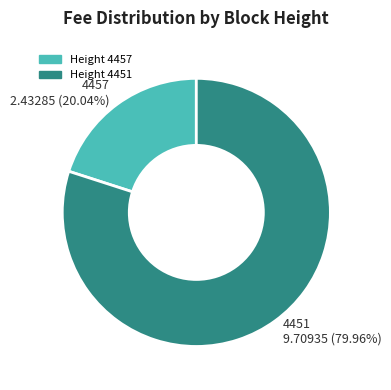

How many segments does this pie chart have?

2